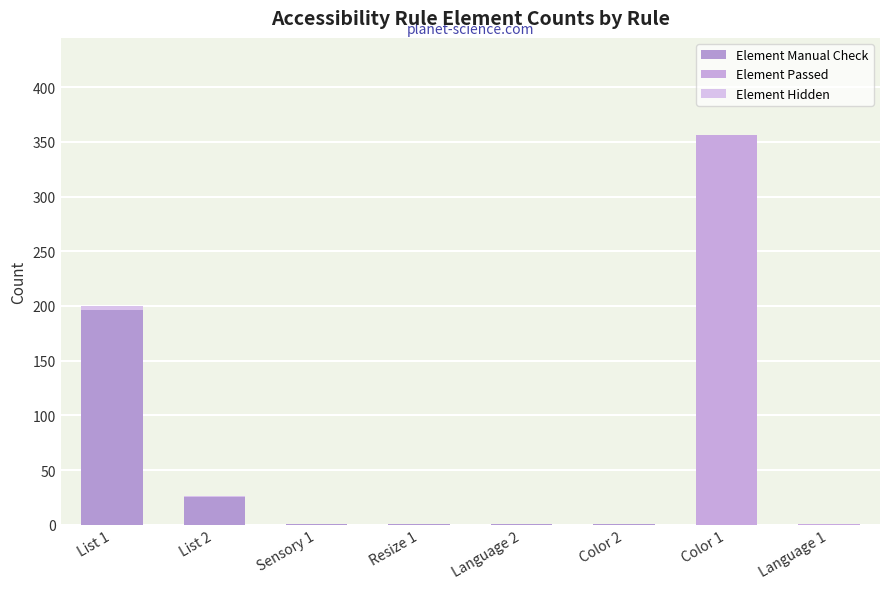

What is the average value of the Element Manual Check series?

28